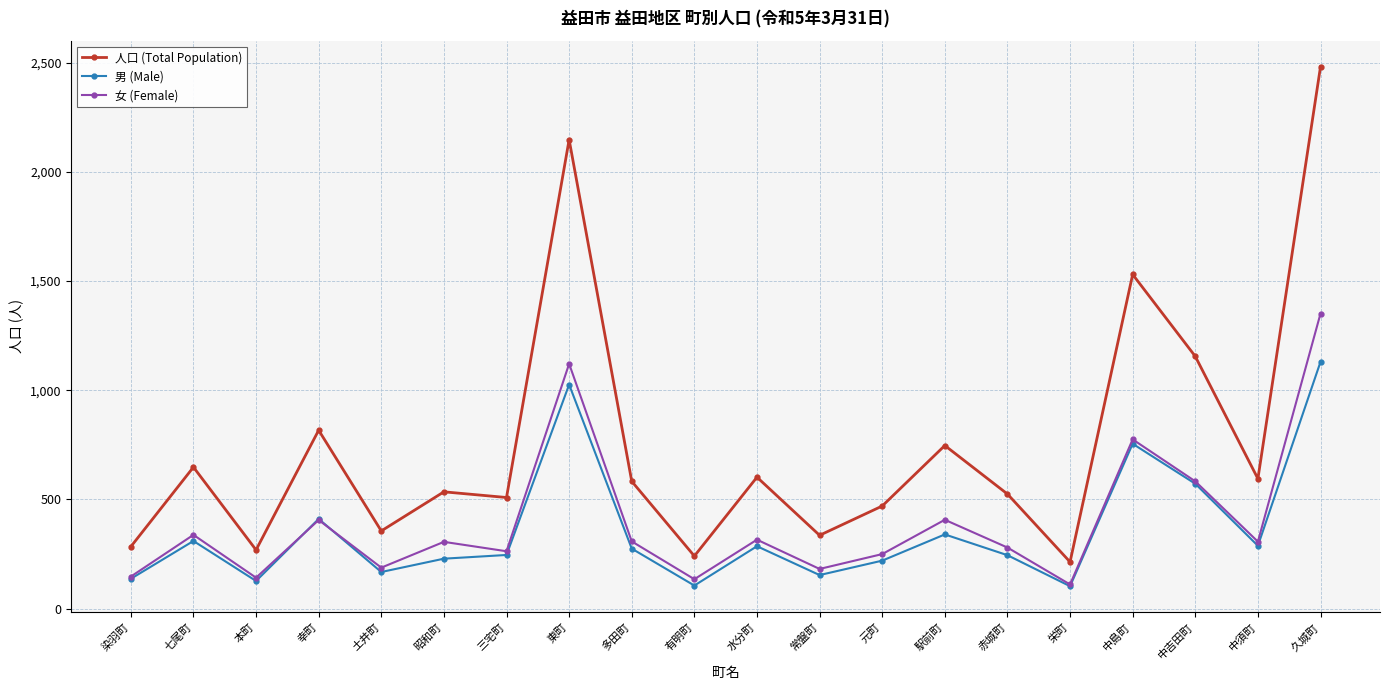

How many categories are shown in the chart?

20